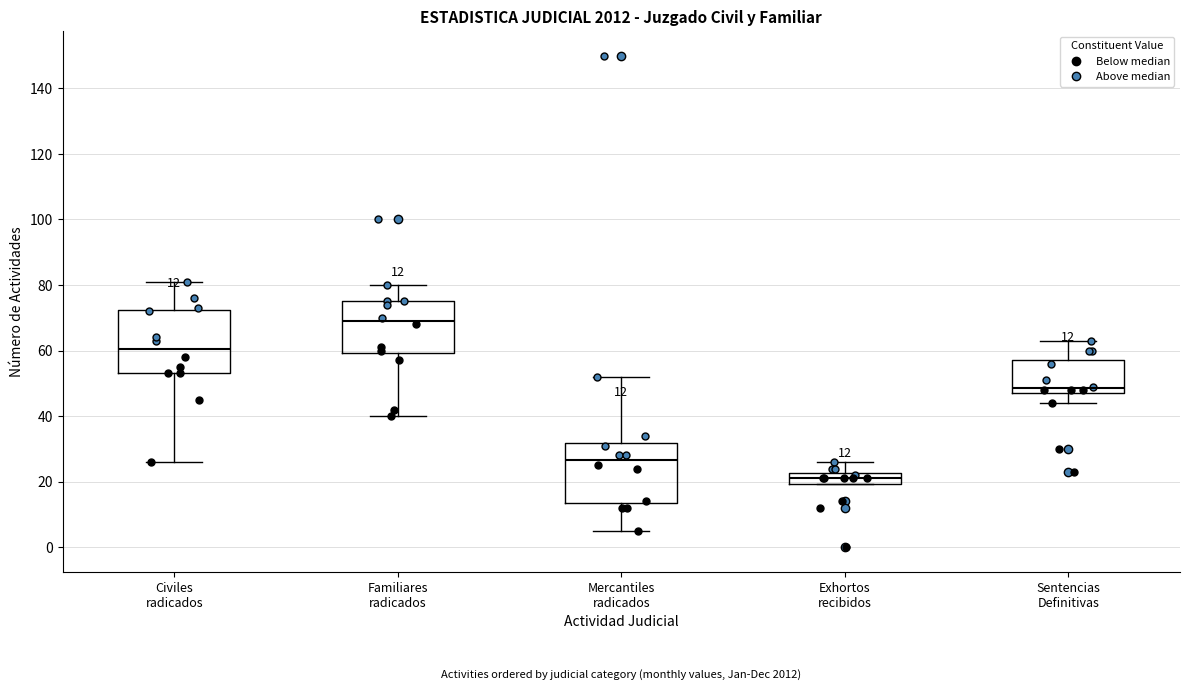

Which box has the highest median line?

Familiares radicados